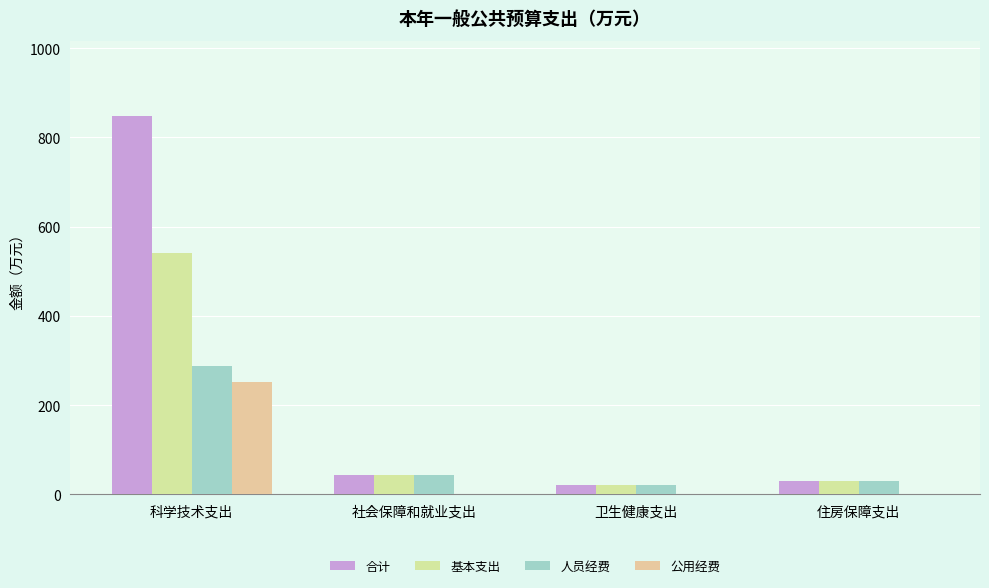

What is the maximum value shown in the chart?

847.5